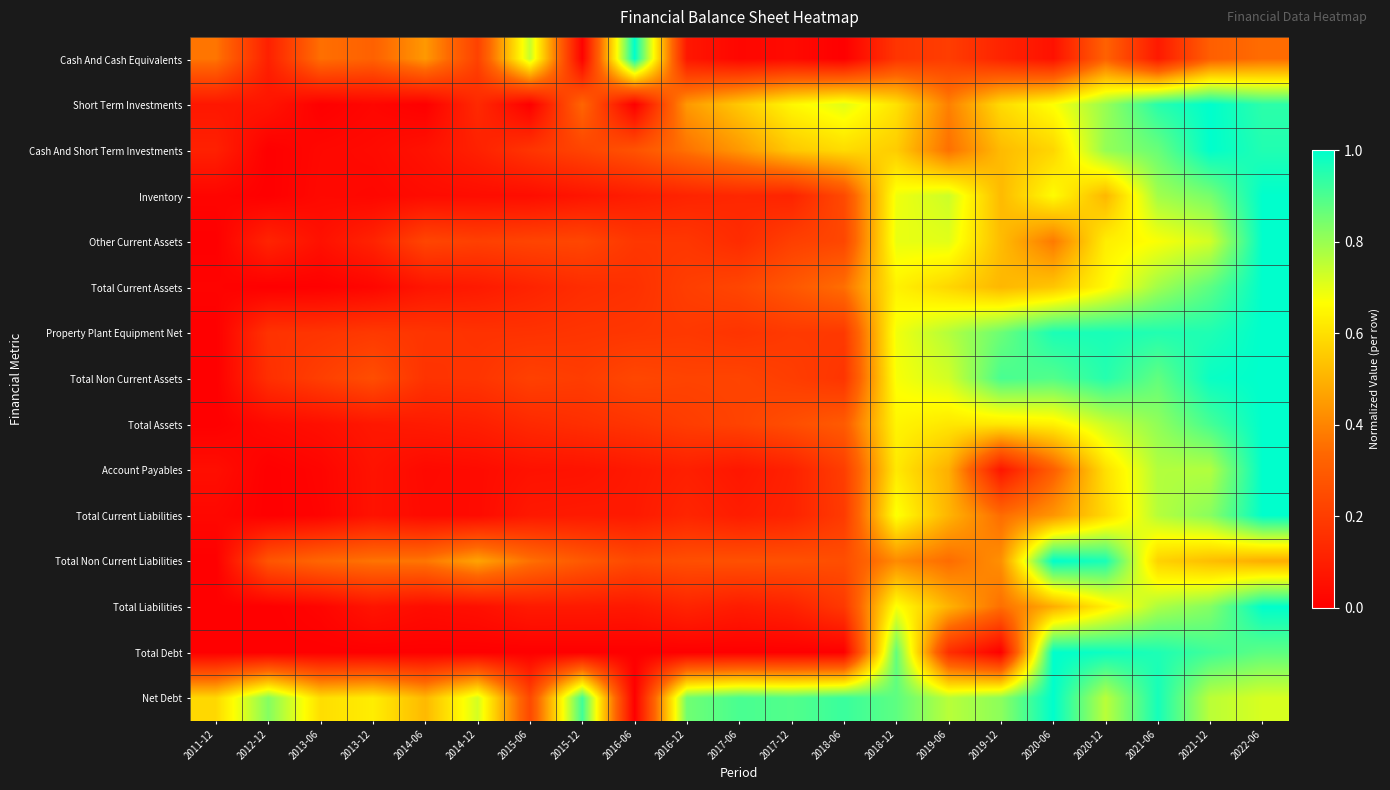

At which category is the sum across all series the highest?

2022-06